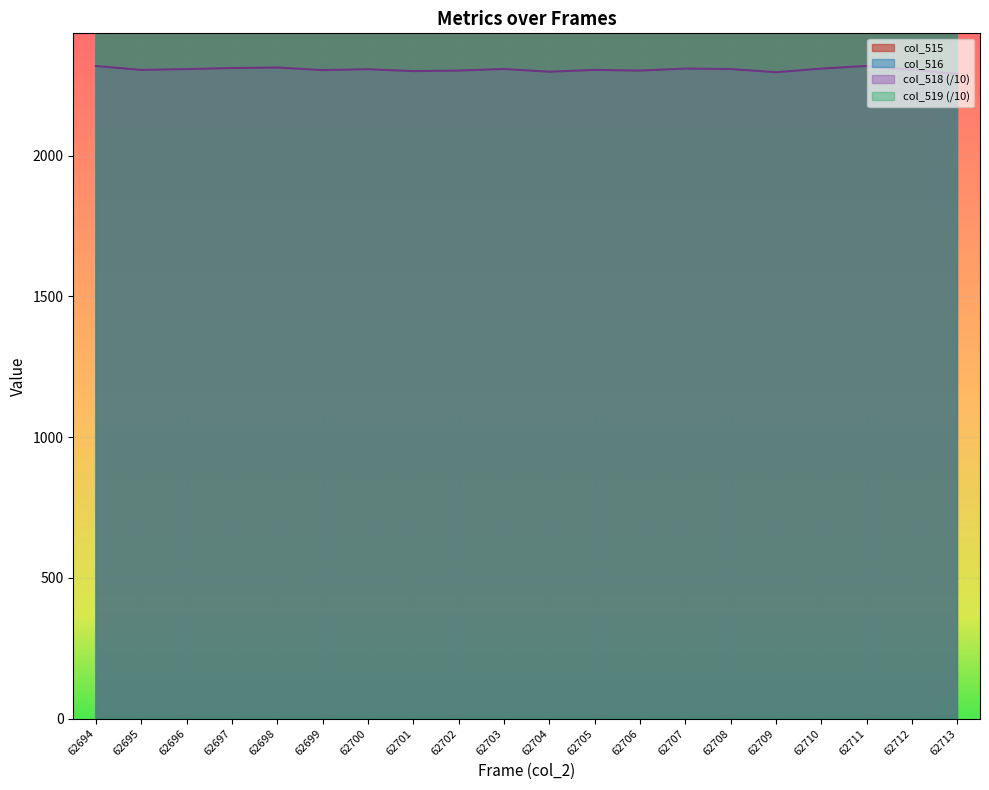

What is the total value across all series at 62694?

6375